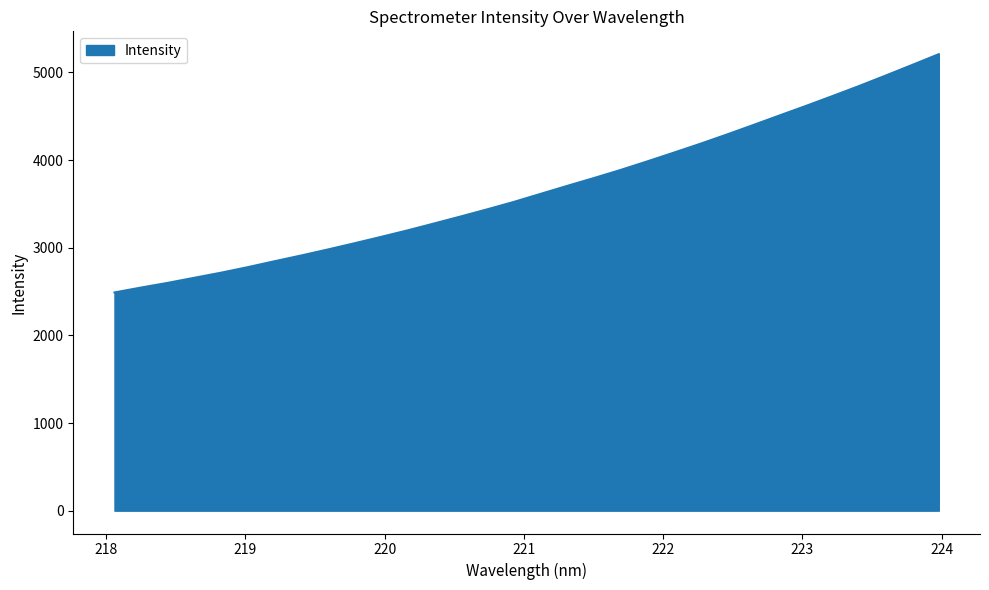

What is the difference between the maximum and minimum values?

2718.4